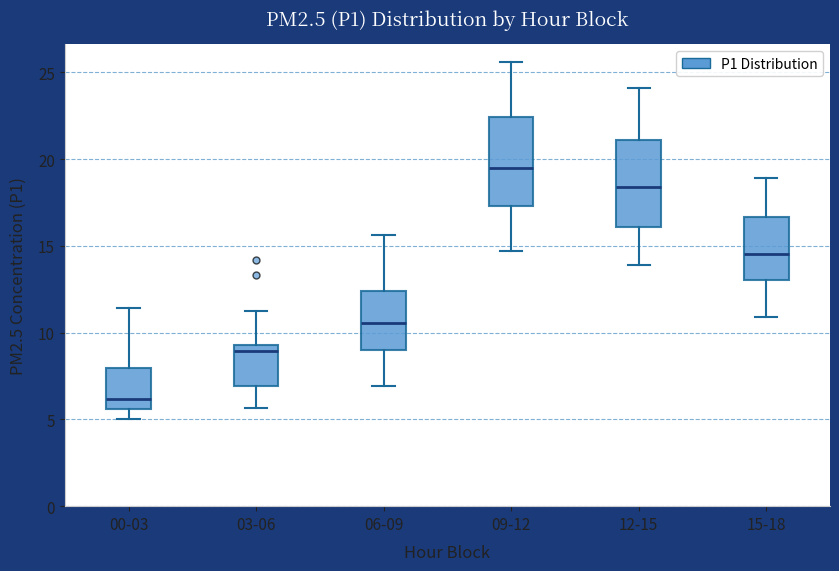

Where does the upper whisker of the box for 03-06 end on the y-axis? The values are not printed on the chart, so give them approximately, as read against the axis.

11.0